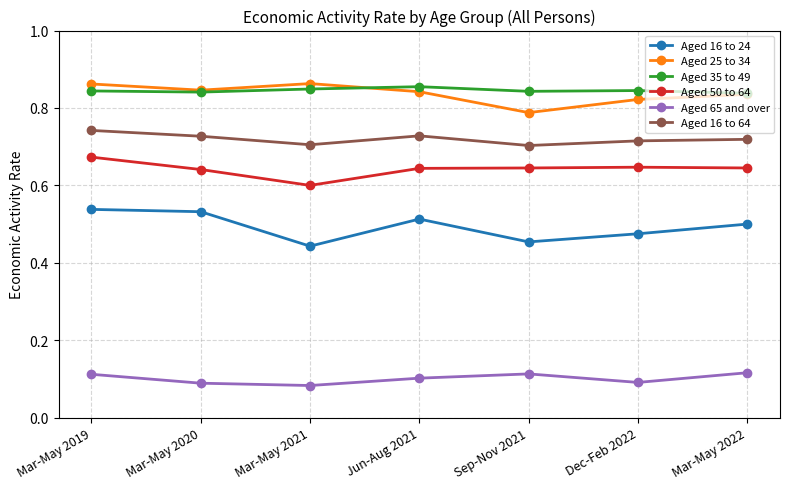

True or false: Aged 25 to 34 has more than 0 points higher than both neighbors.

True